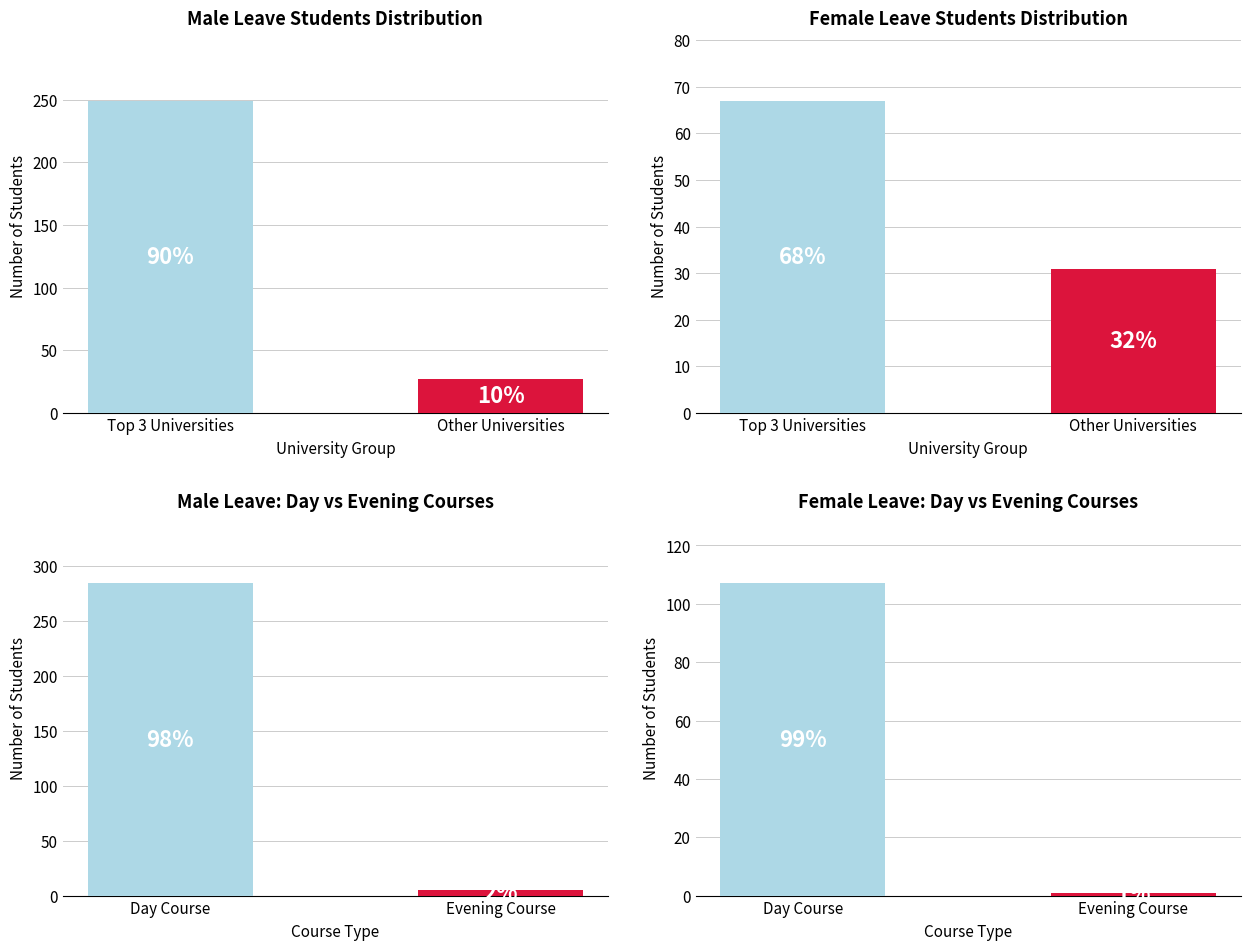

How many bars are there in total?

8